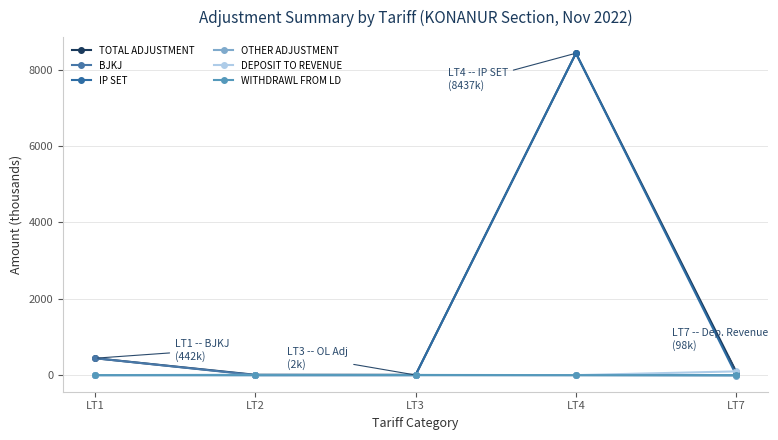

Reading left to right, transcribe all the data shown in this chart.

TOTAL ADJUSTMENT: 442.5	8.3	6.8	8436.6	85.0
BJKJ: 442.5	0.0	0.0	0.0	0.0
IP SET: 0.0	0.0	0.0	8436.6	0.0
OTHER ADJUSTMENT: 0.0	8.3	4.7	0.0	-12.9
DEPOSIT TO REVENUE: 0.0	0.0	0.0	0.0	97.9
WITHDRAWL FROM LD: 0.0	0.0	2.1	0.0	0.0